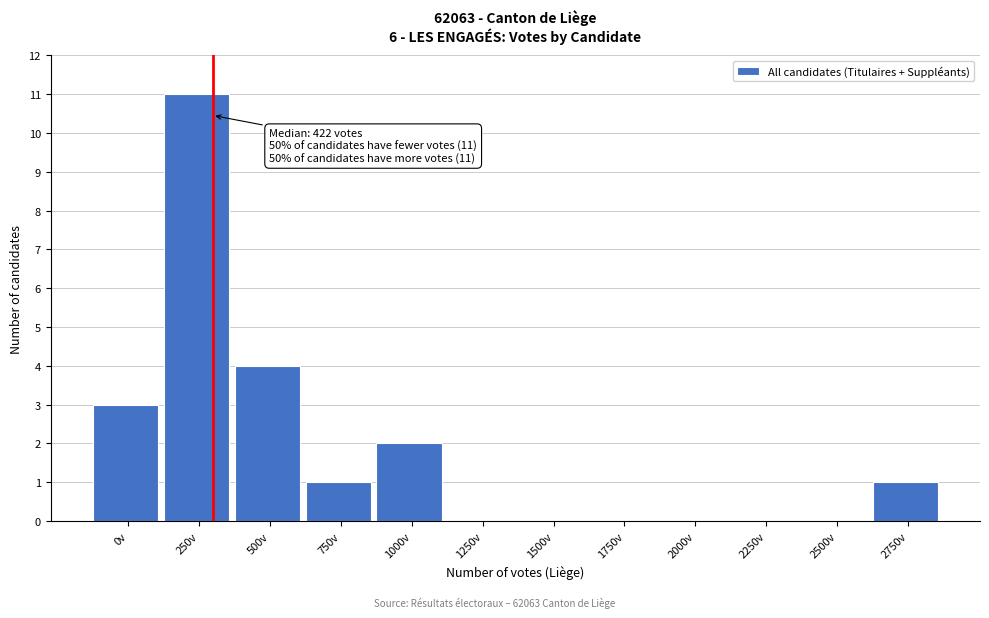

Reading right to left, extract all data points from this chart.

2750v=1	2500v=0	2250v=0	2000v=0	1750v=0	1500v=0	1250v=0	1000v=2	750v=1	500v=4	250v=11	0v=3